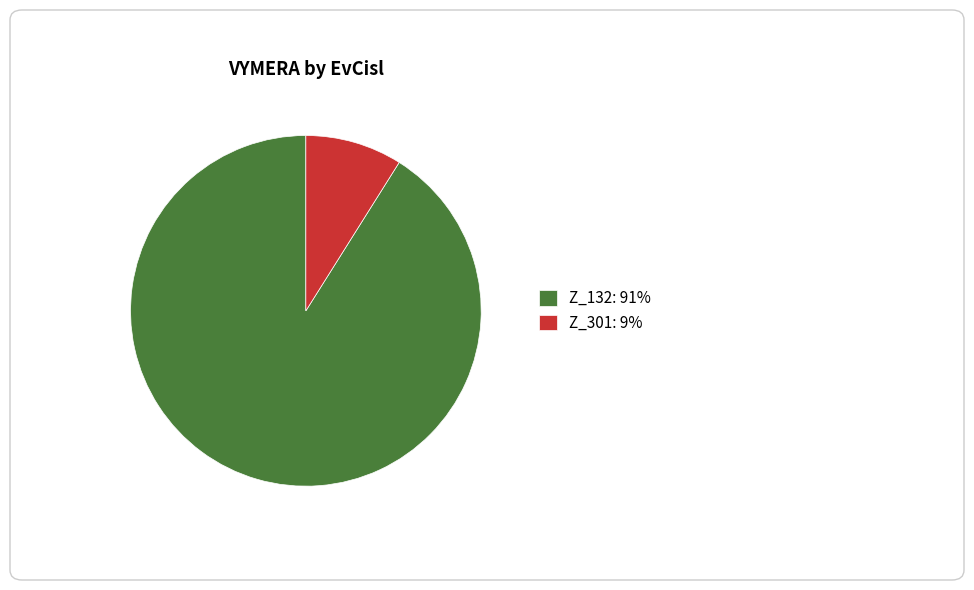

Do Z_132: 91% and Z_301: 9% together represent more than half of the pie?

Yes